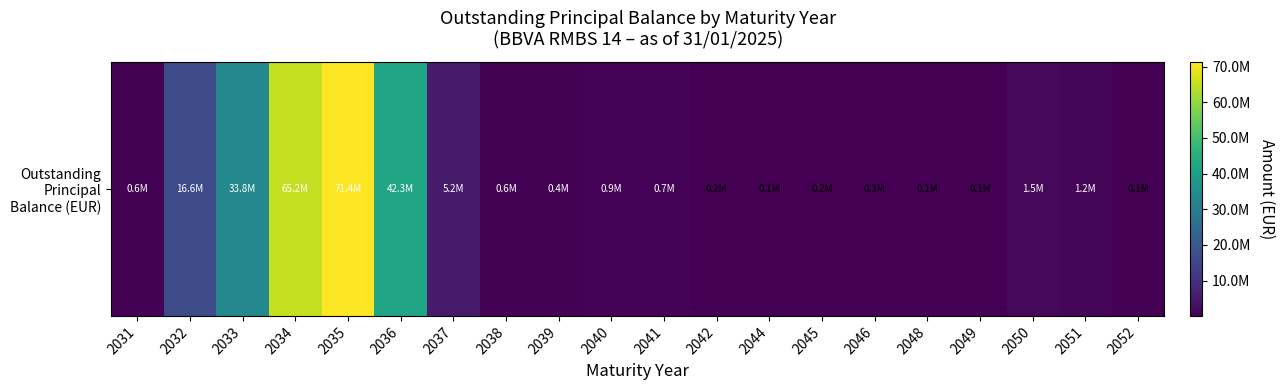

What is the sum of the values at 2046 and 2049?

377250.1